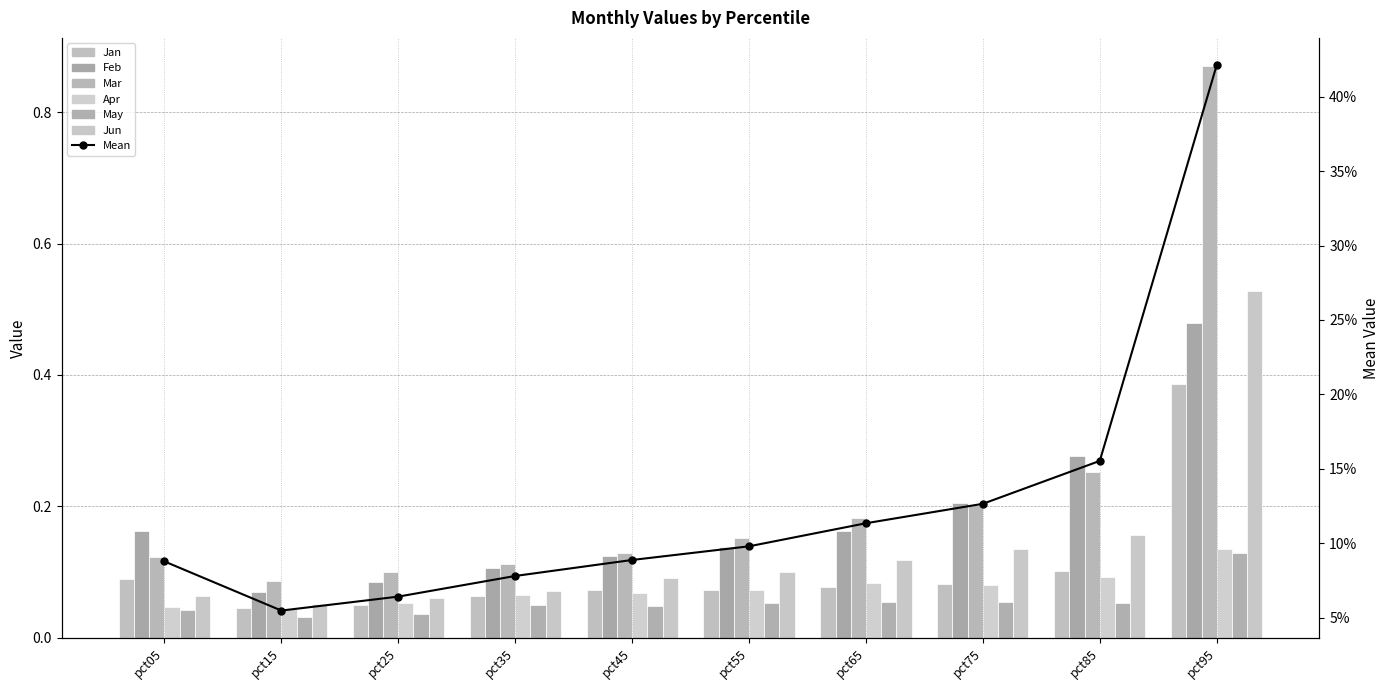

What is the difference between the maximum and second lowest values in the Feb series?

0.4